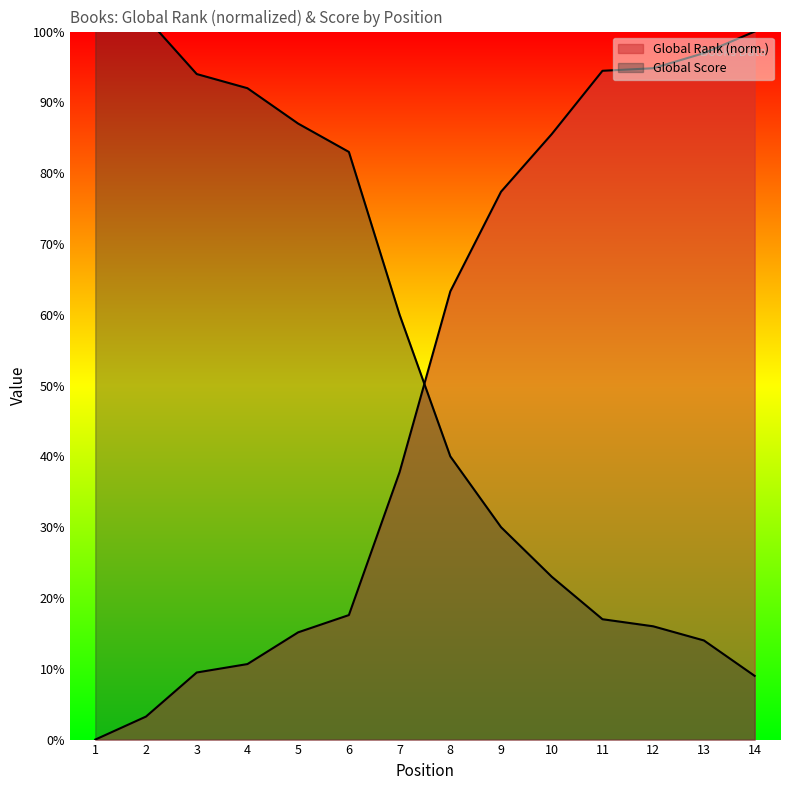

What are all the series names shown in the legend?

Global Rank, Global Score